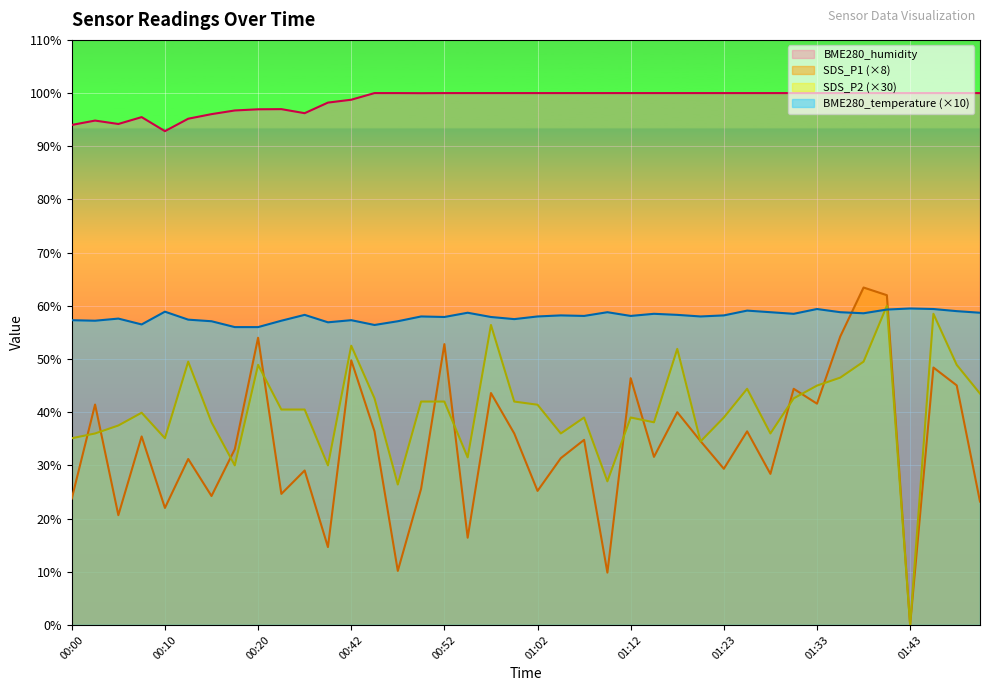

True or false: BME280_humidity and SDS_P2 cross at least once.

False